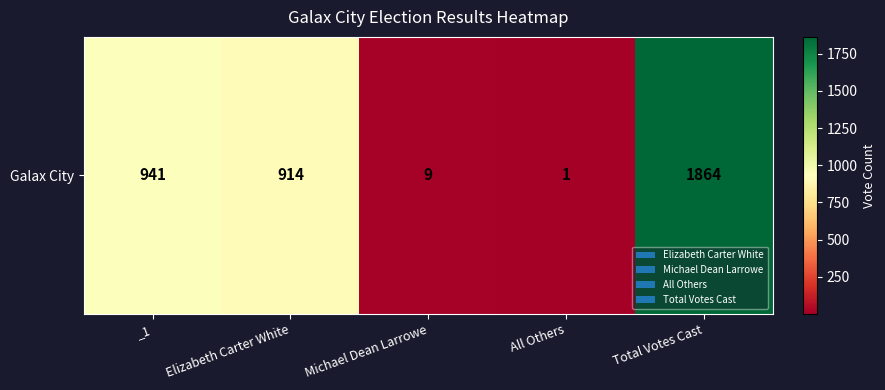

Reading left to right, extract all data points from this chart.

_1=941	Elizabeth Carter White=914	Michael Dean Larrowe=9	All Others=1	Total Votes Cast=1864